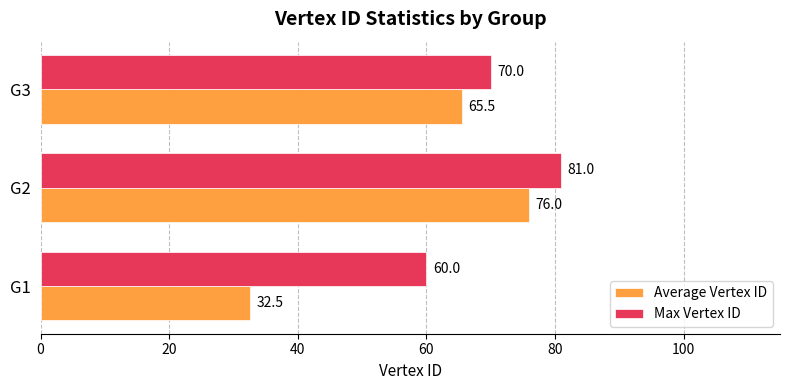

What is the sum of all Max Vertex ID values?

211.0